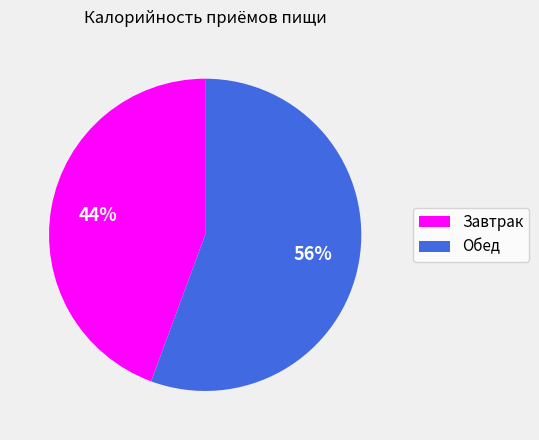

Between Обед and Завтрак, which is larger?

Обед